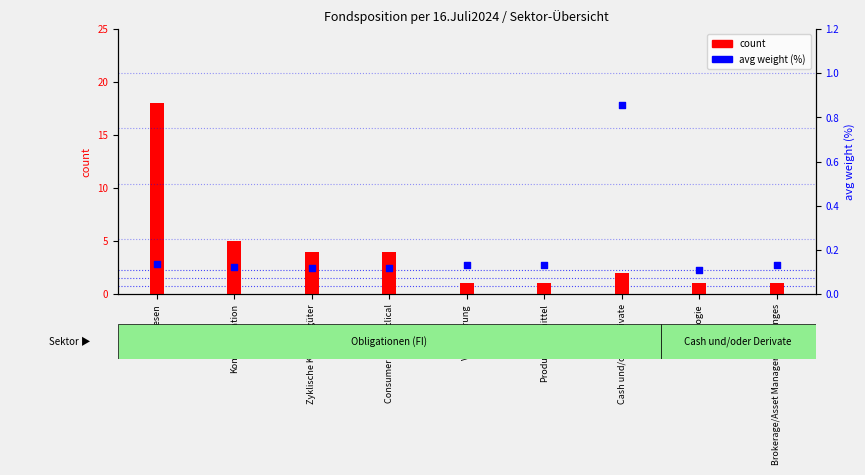

At which category is the sum across all series the highest?

Bankwesen